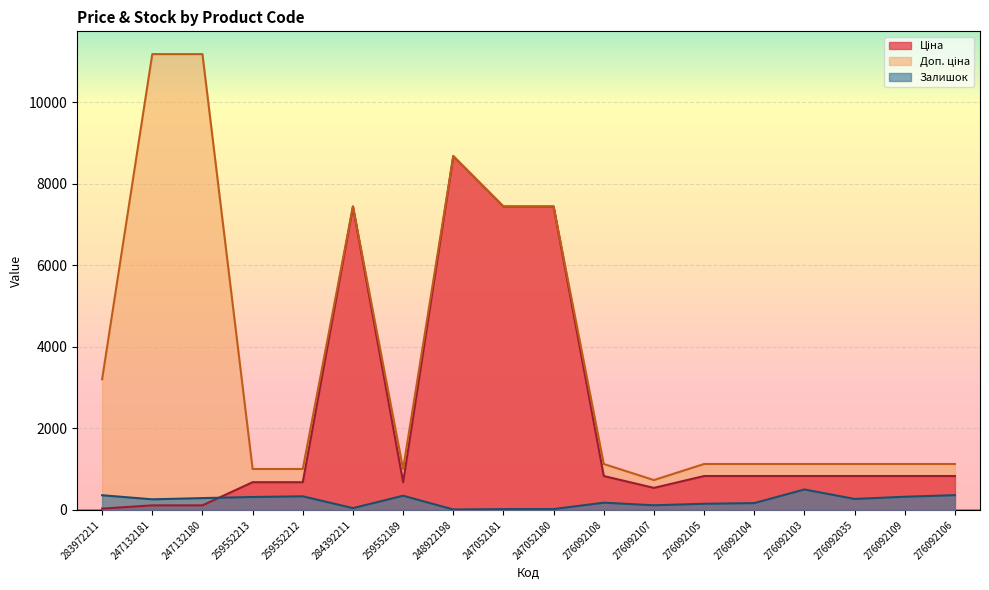

True or false: Залишок and Доп. ціна intersect in this chart.

False